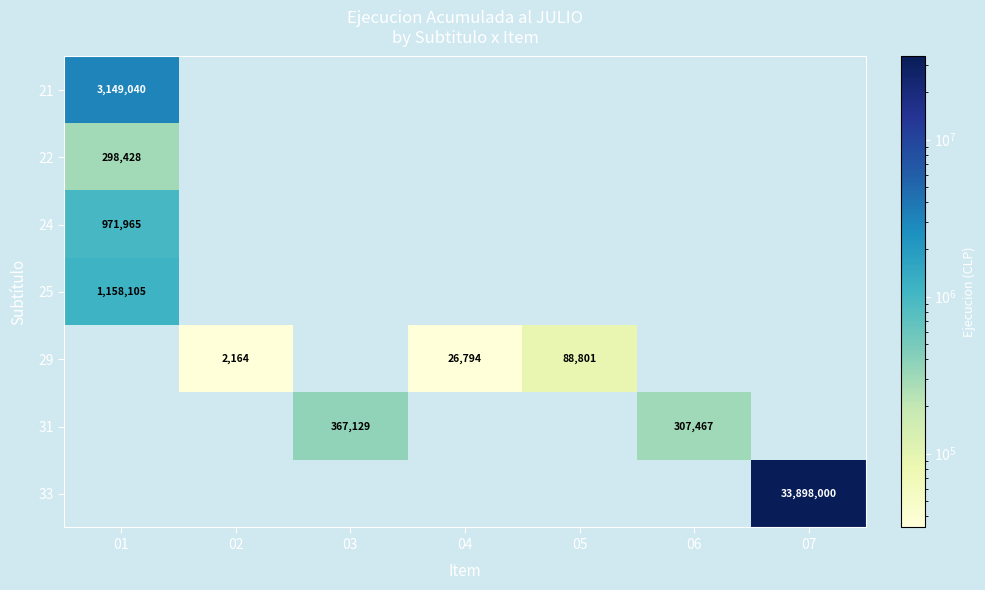

Is it true that 21 equals 734833 at 01?

False